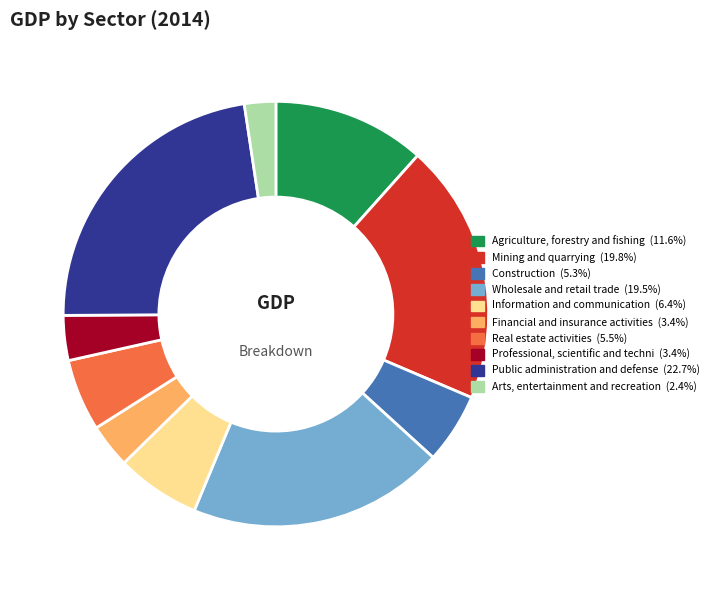

Is there any slice that represents more than half of the pie?

No